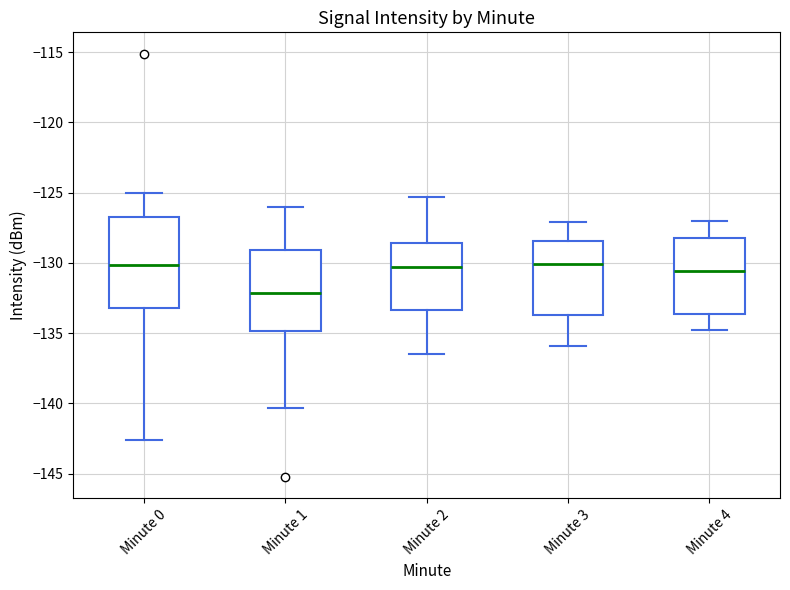

Where does the median line of the box for Minute 4 sit on the y-axis? The values are not printed on the chart, so give them approximately, as read against the axis.

-130.5